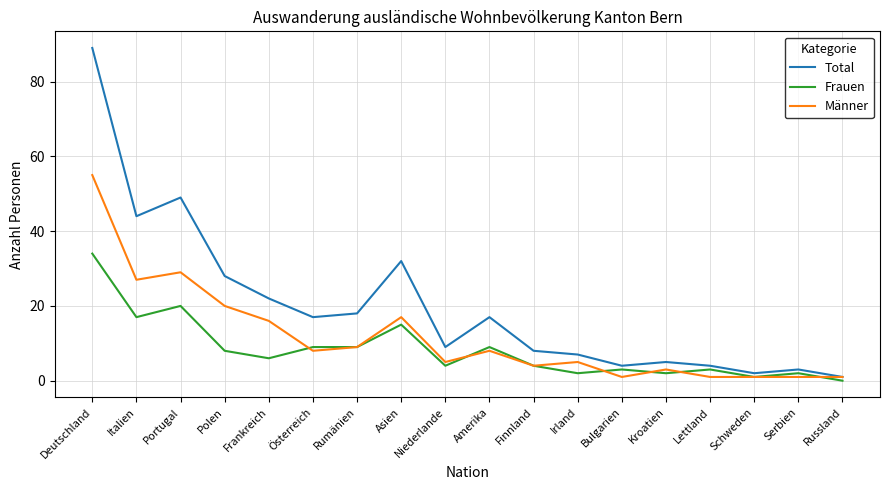

Reading left to right, extract all data points from this chart.

Total: 89	44	49	28	22	17	18	32	9	17	8	7	4	5	4	2	3	1
Frauen: 34	17	20	8	6	9	9	15	4	9	4	2	3	2	3	1	2	0
Männer: 55	27	29	20	16	8	9	17	5	8	4	5	1	3	1	1	1	1